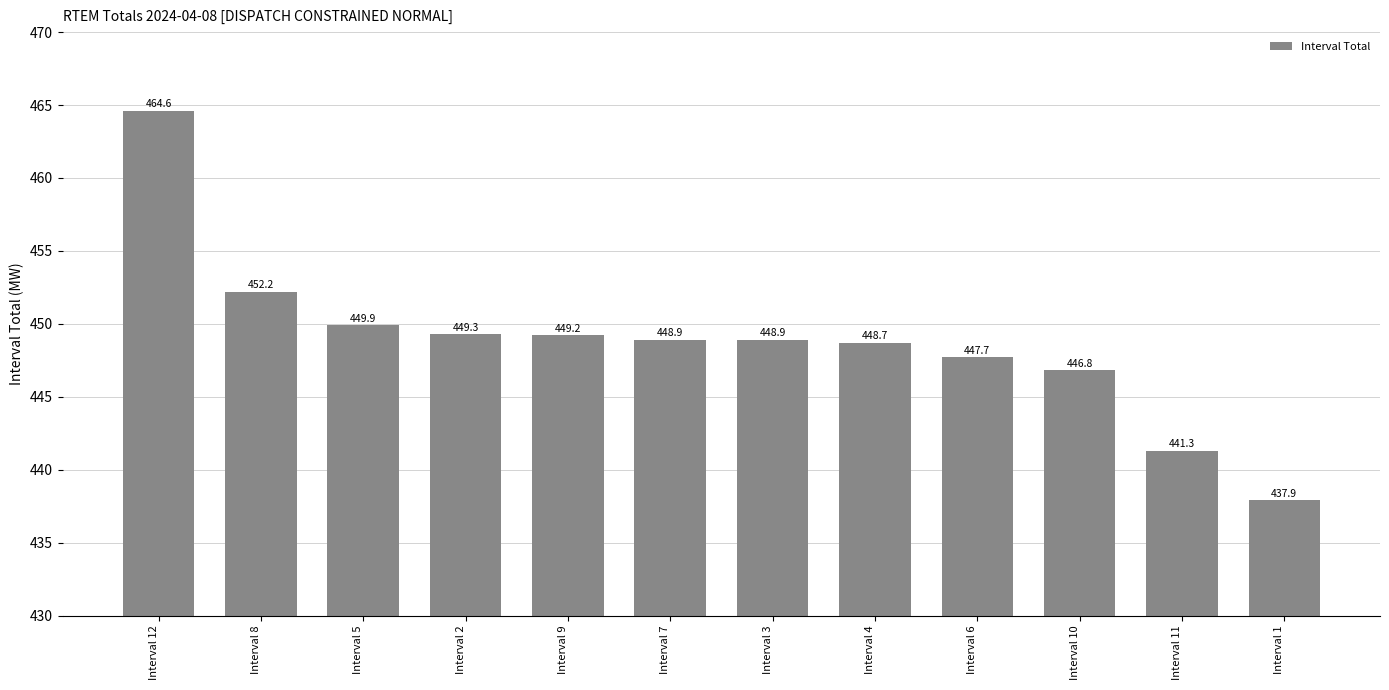

The chart shows a value of 149.7 at Interval 6. True or false?

False